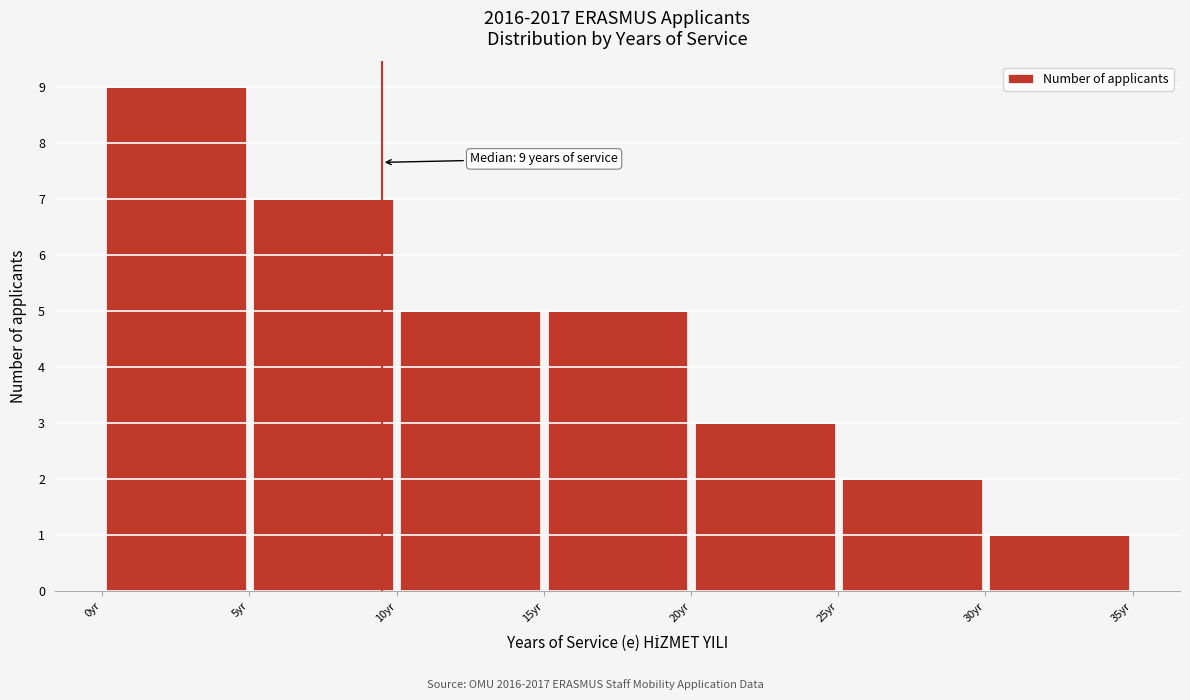

Which range on the x-axis has the tallest bar?

0 to 5